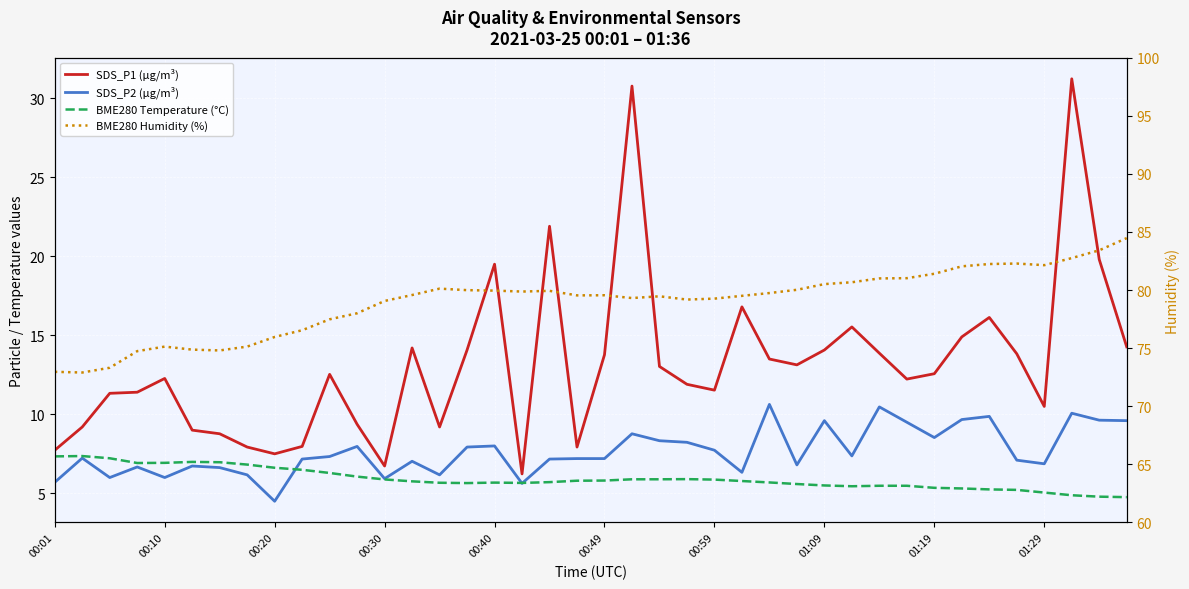

How many data points does each series have?

40